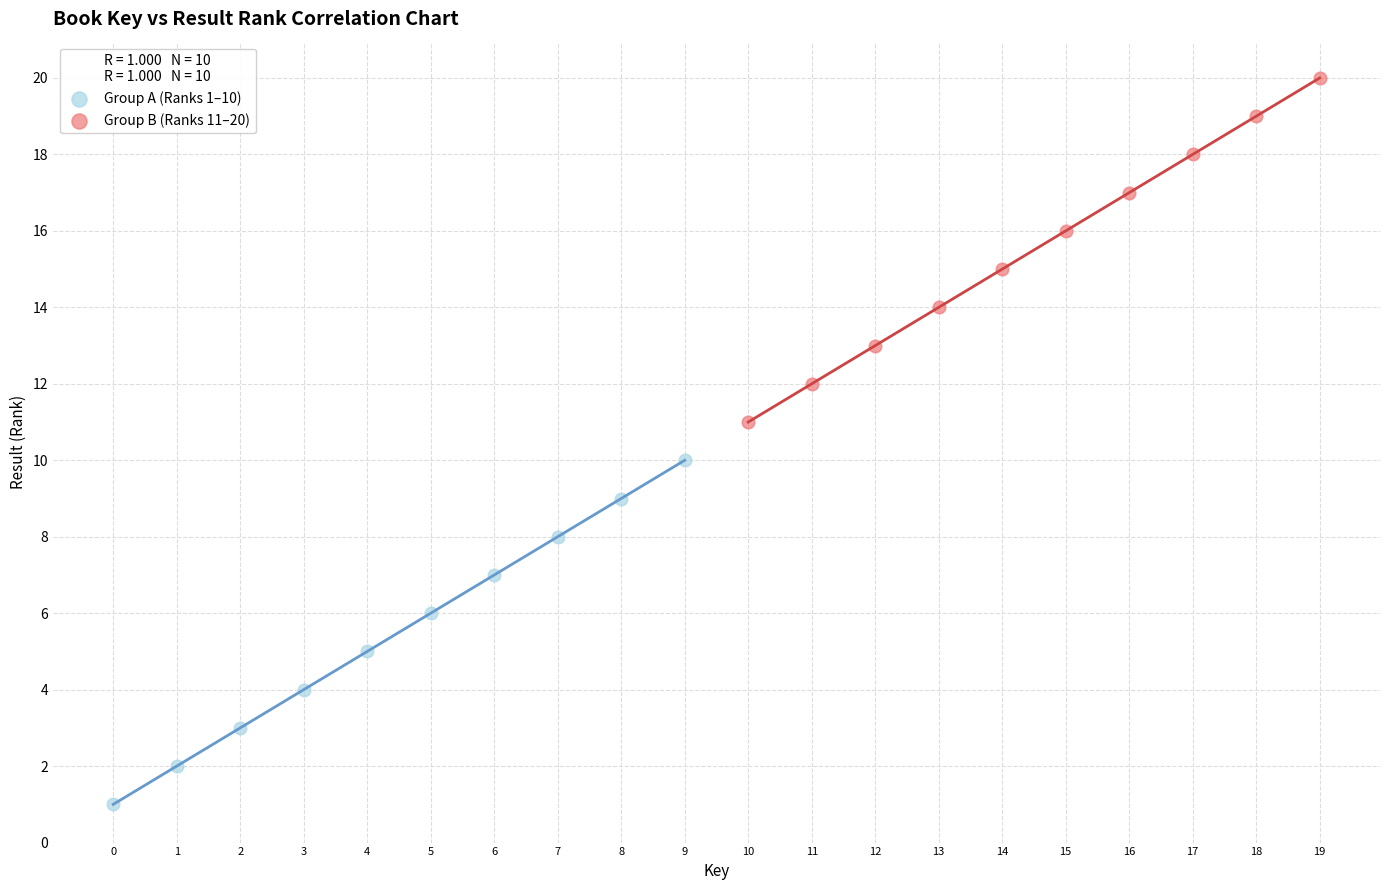

What are all the series names shown in the legend?

Group A (Ranks 1–10), Group B (Ranks 11–20)